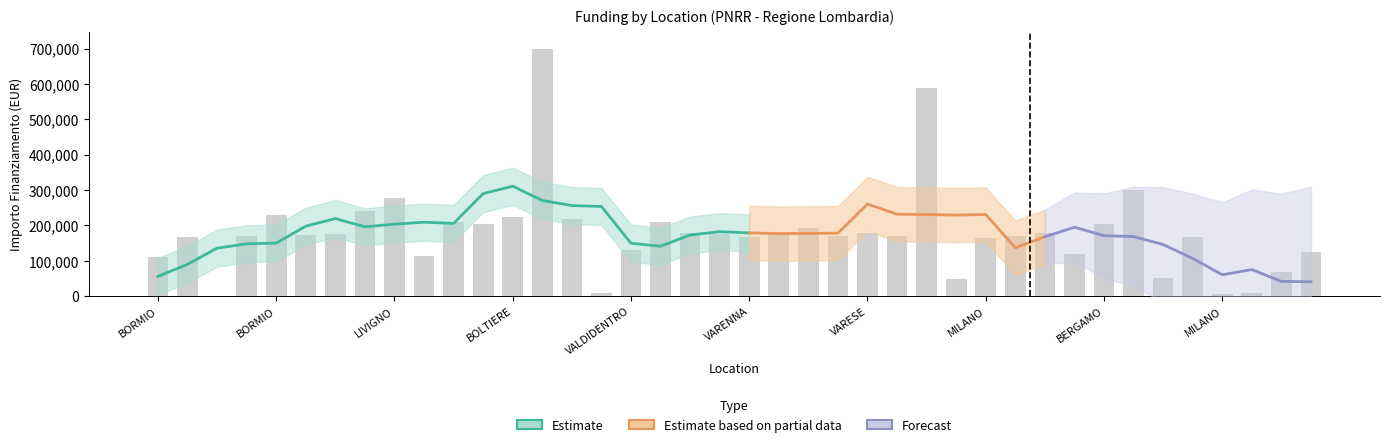

What is the change in value from BORMIO to BORMIO?

+116832.8